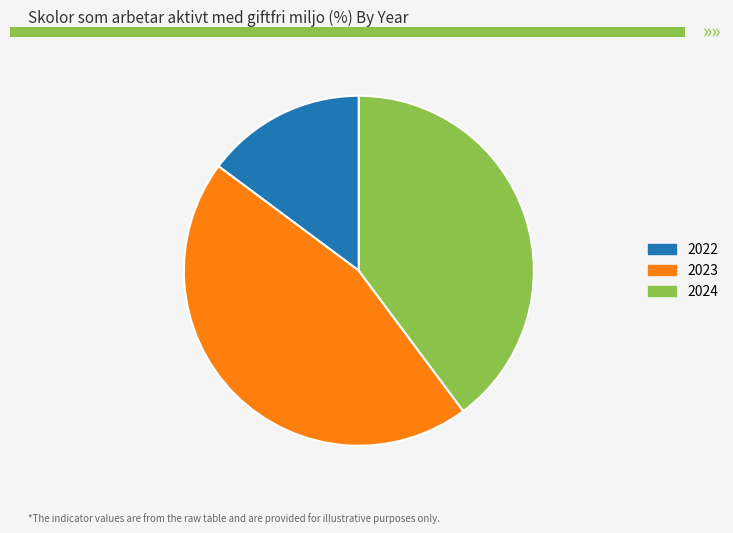

Does any single category account for the majority?

No